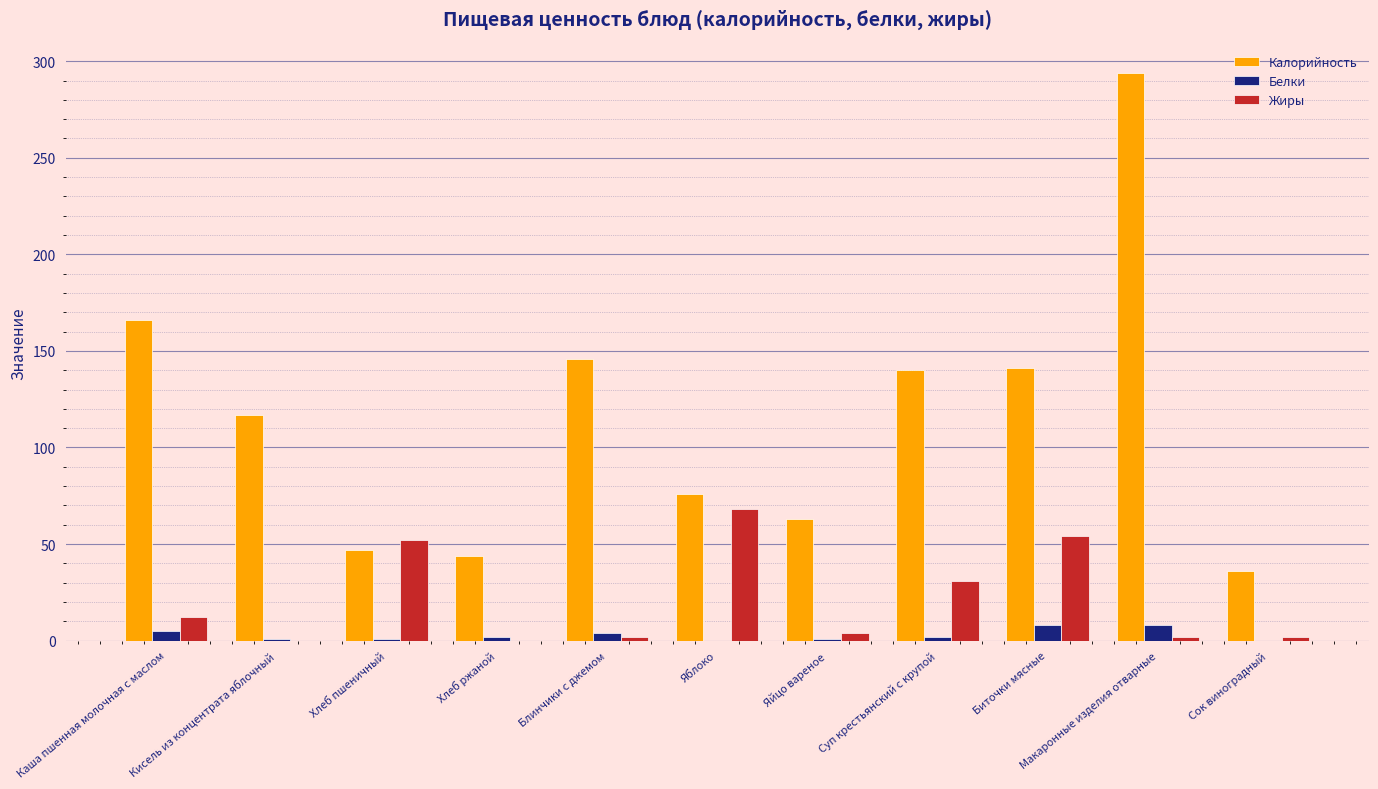

The Жиры series shows 68 at Яблоко. True or false?

True